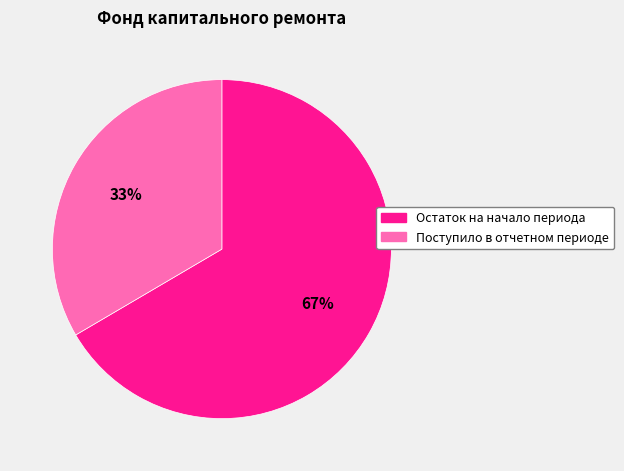

Which slice is the largest?

Остаток на начало периода